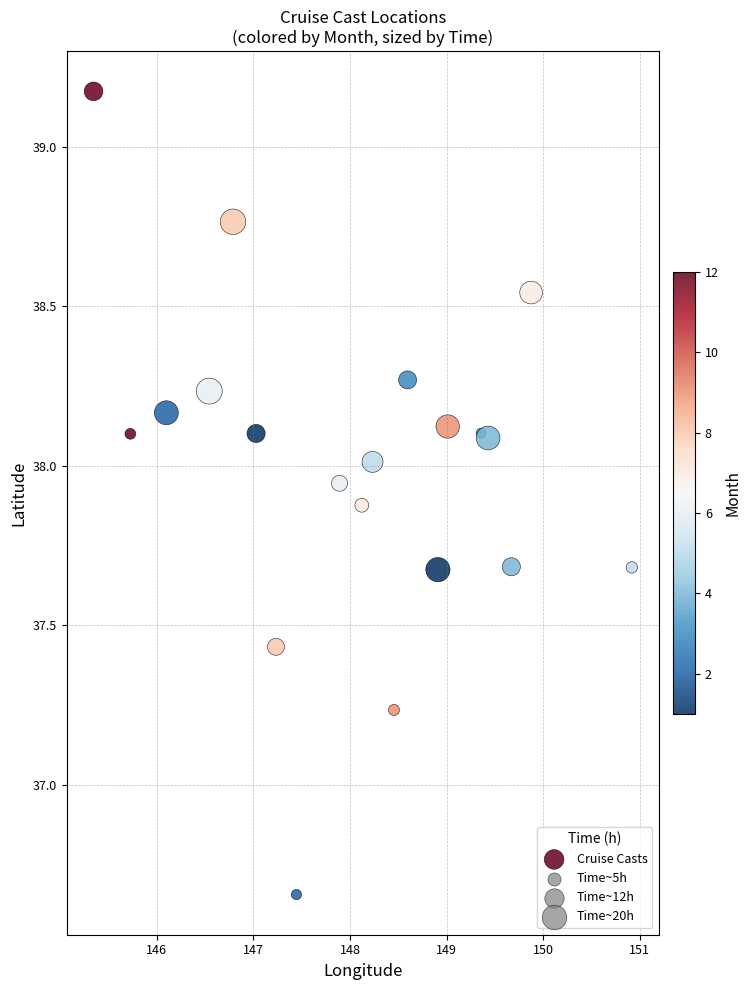

What is the range of X values (max minus min)?

5.6